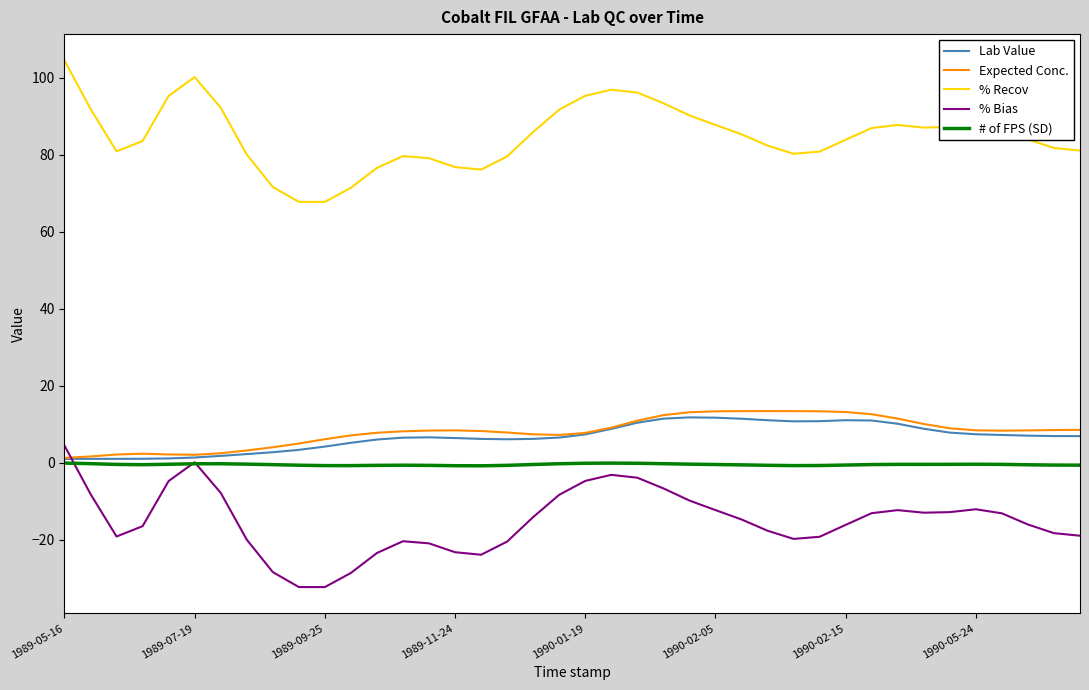

What is the maximum value shown in the chart?

104.4